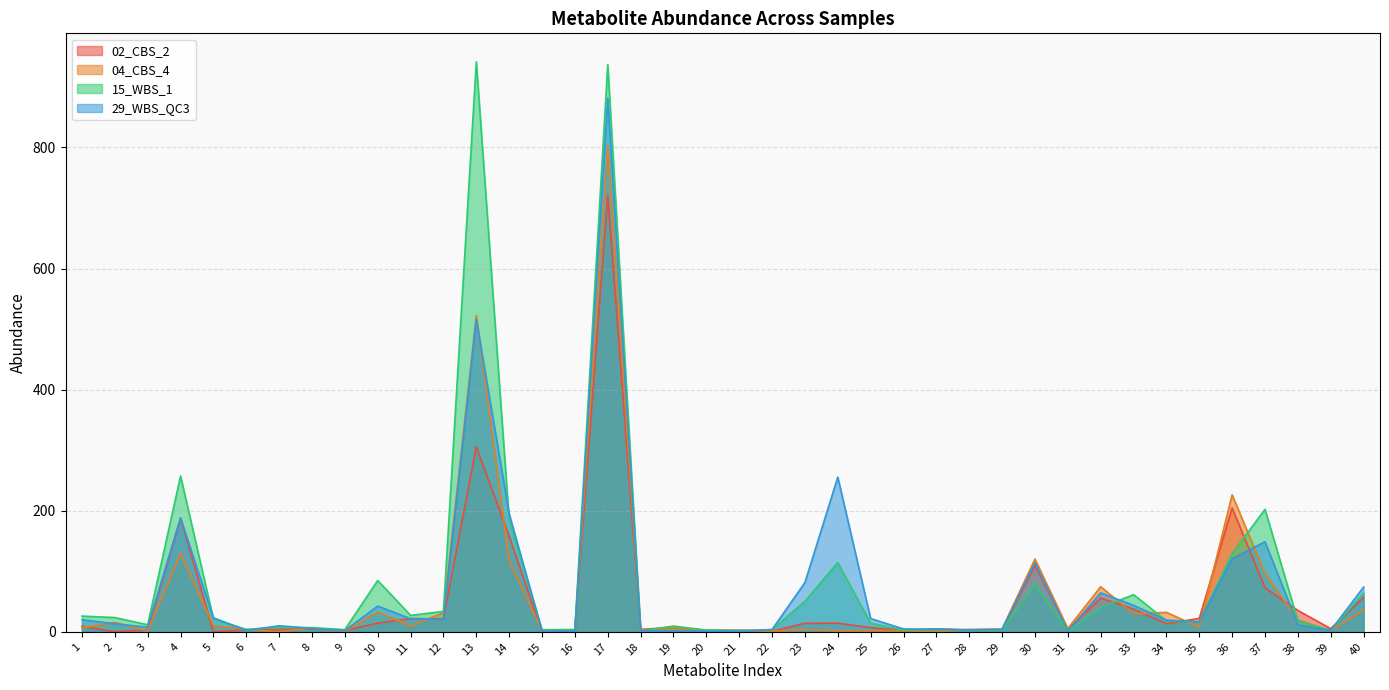

Rank the series by their average value, from highest to lowest.

15_WBS_1, 29_WBS_QC3, 04_CBS_4, 02_CBS_2